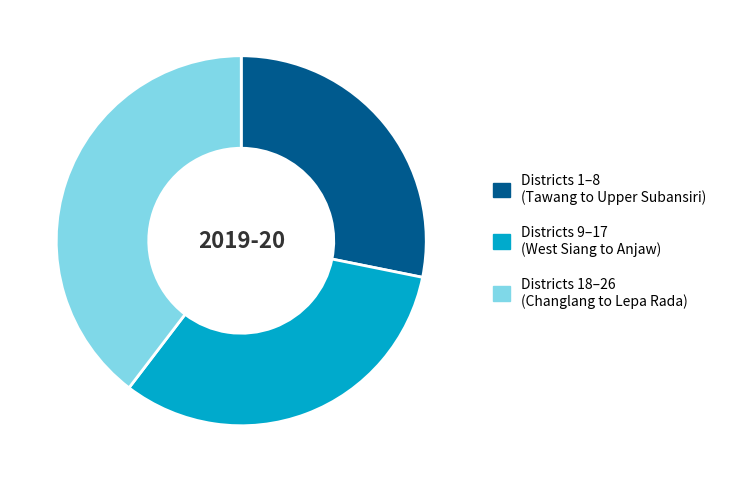

Does any single category account for the majority?

No